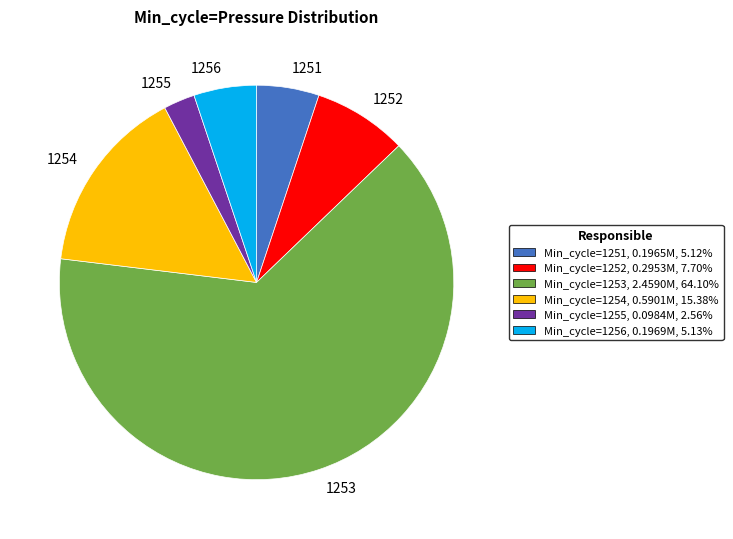

Do 1253 and 1252 together represent more than half of the pie?

Yes